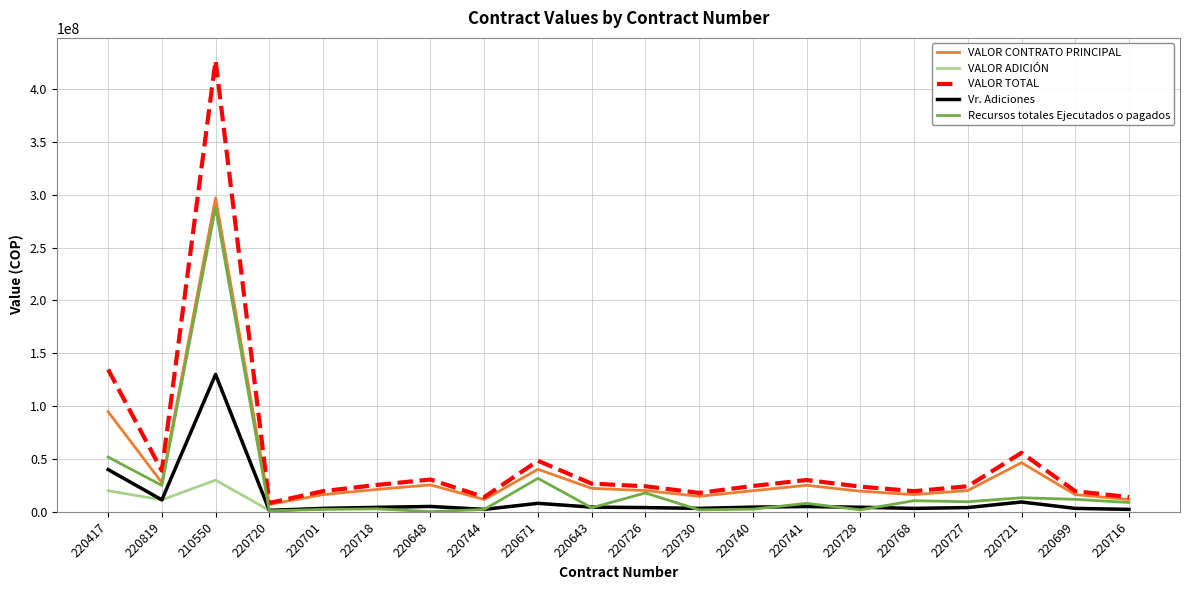

What is the highest value of the Recursos totales Ejecutados o pagados series?

288095646